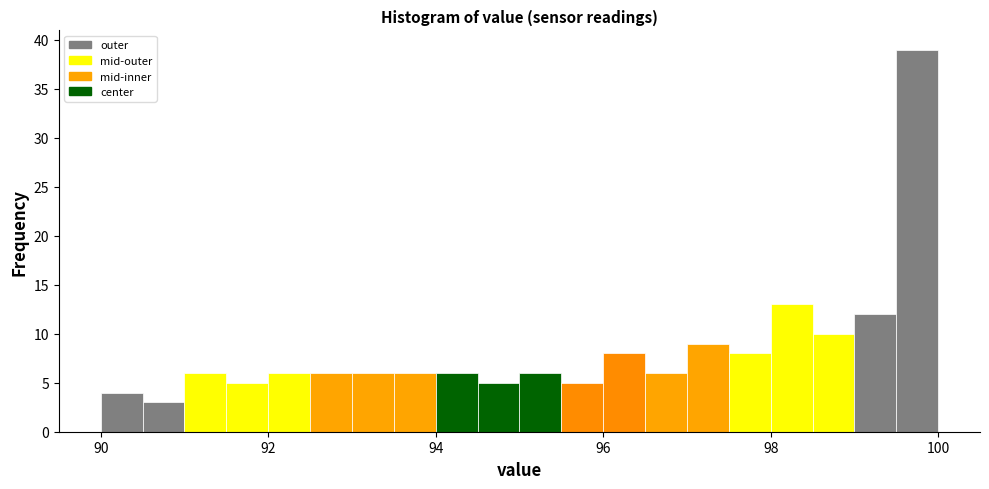

Around what value on the x-axis is the tallest bar? Give the approximate position of its centre, as read against the axis.

99.8